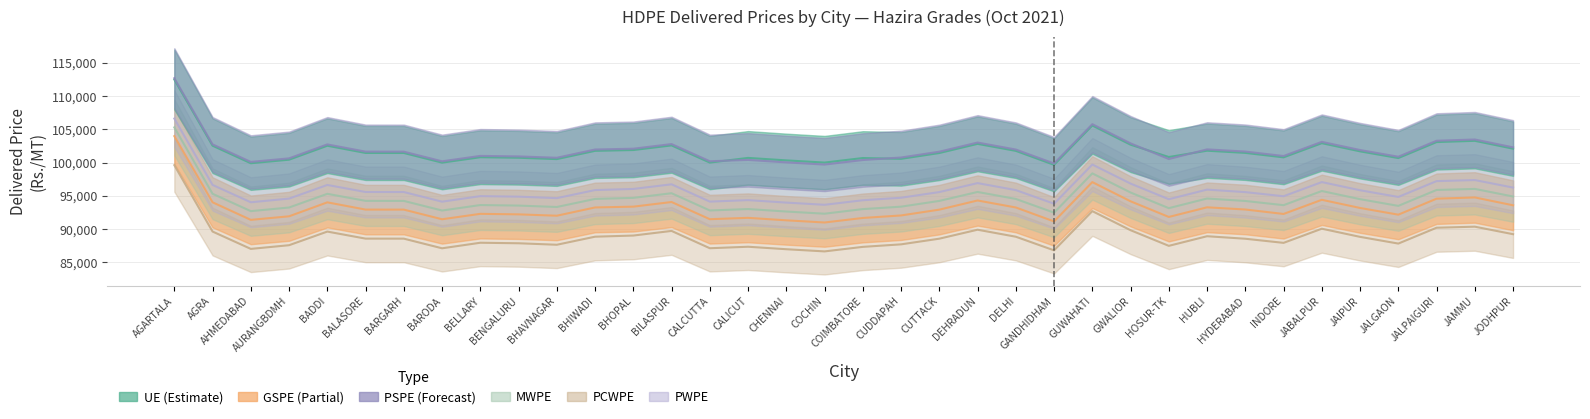

True or false: PWPE and MWPE intersect in this chart.

False